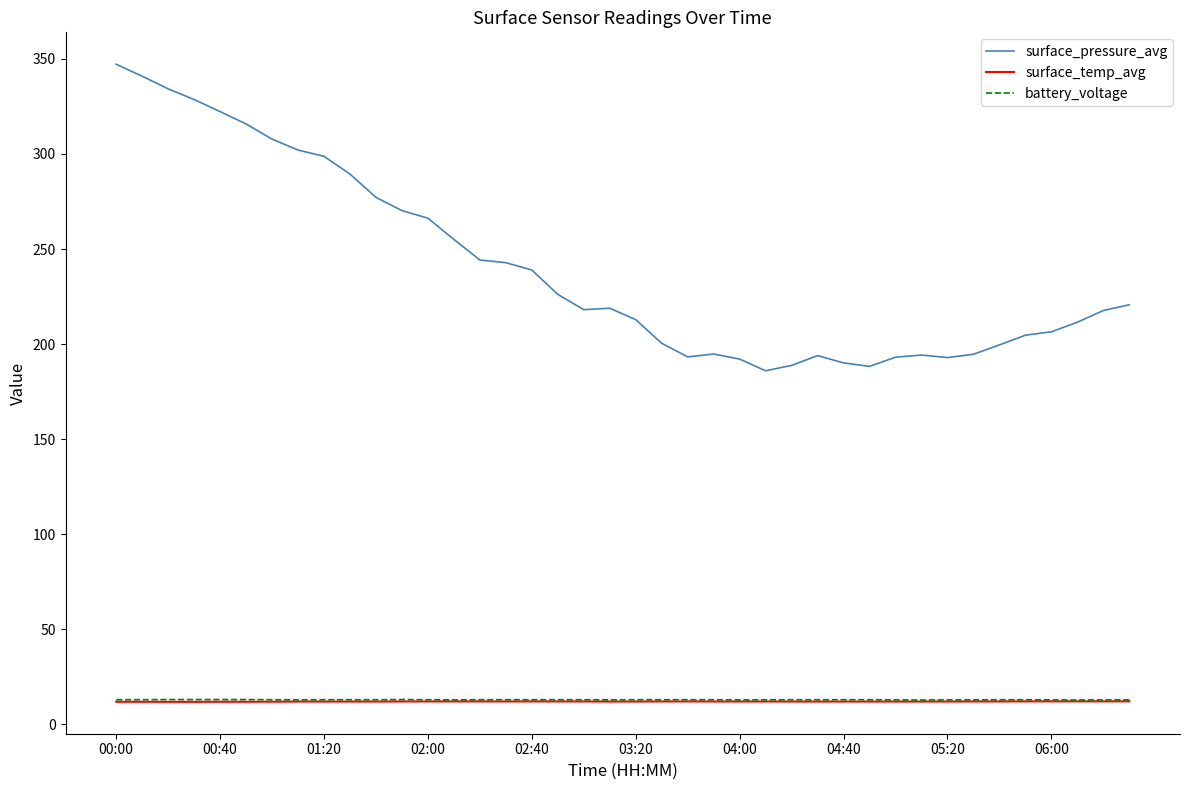

What is the maximum value shown in the chart?

347.2